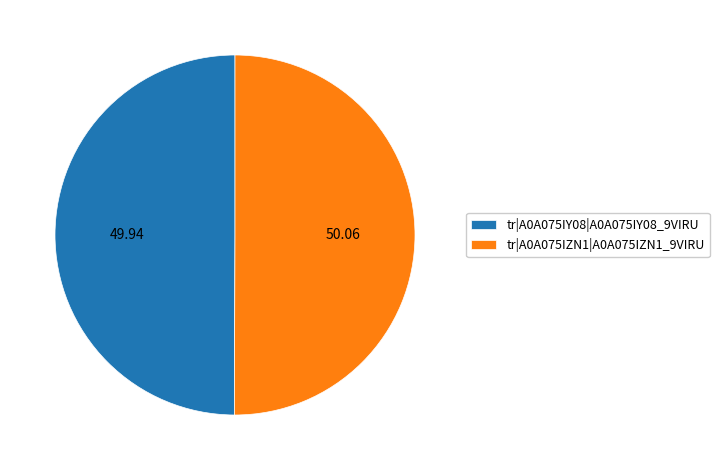

How many slices are in this pie chart?

2